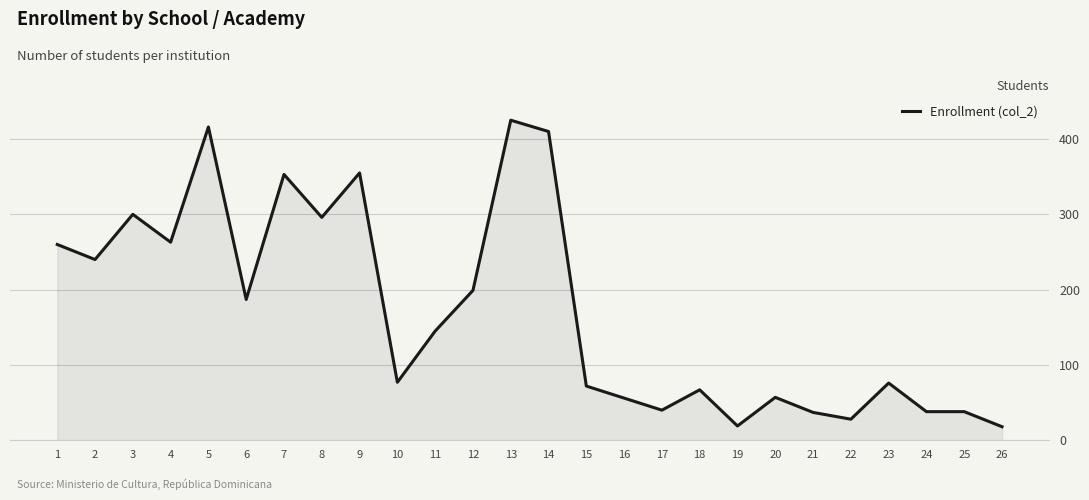

Which category has the highest value across all series?

13